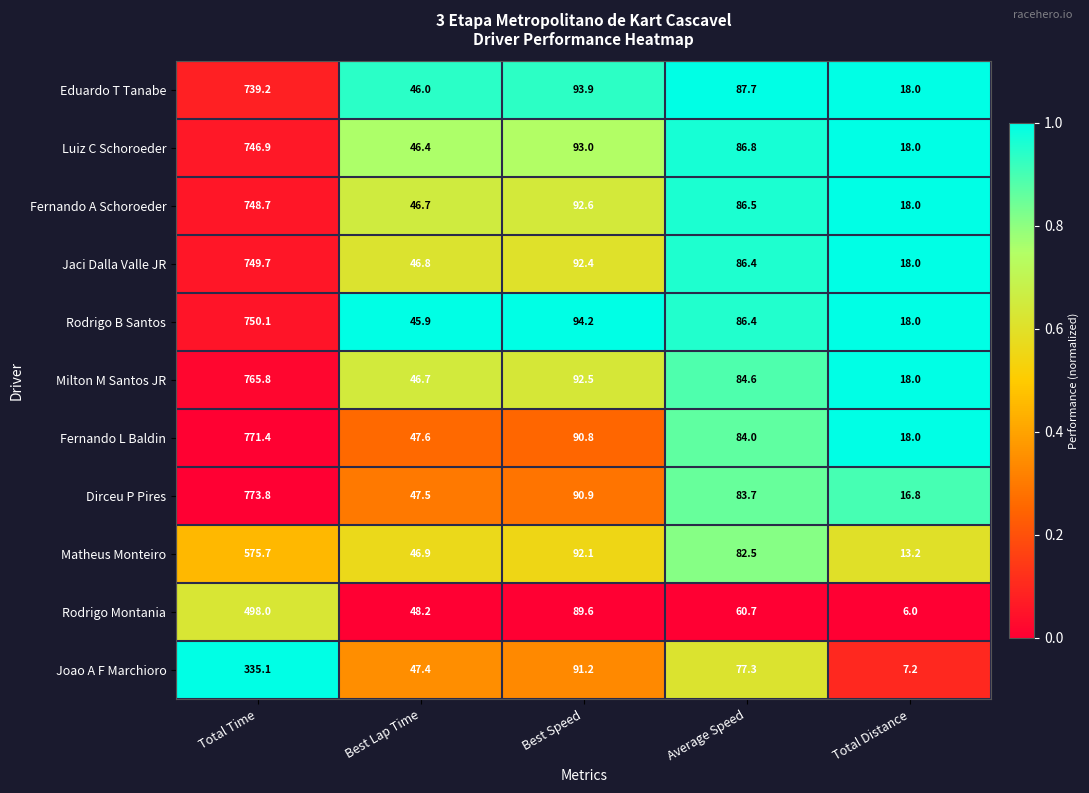

What is the difference between the Fernando L Baldin values at Total Distance and Best Lap Time?

29.6